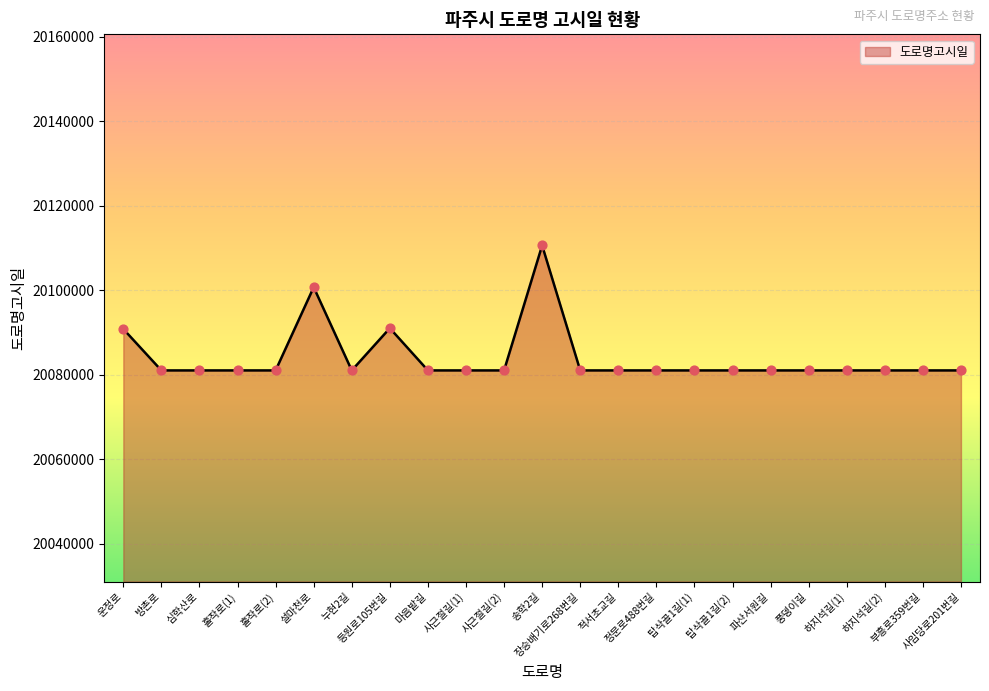

Is this an area chart (filled region under the line)?

Yes